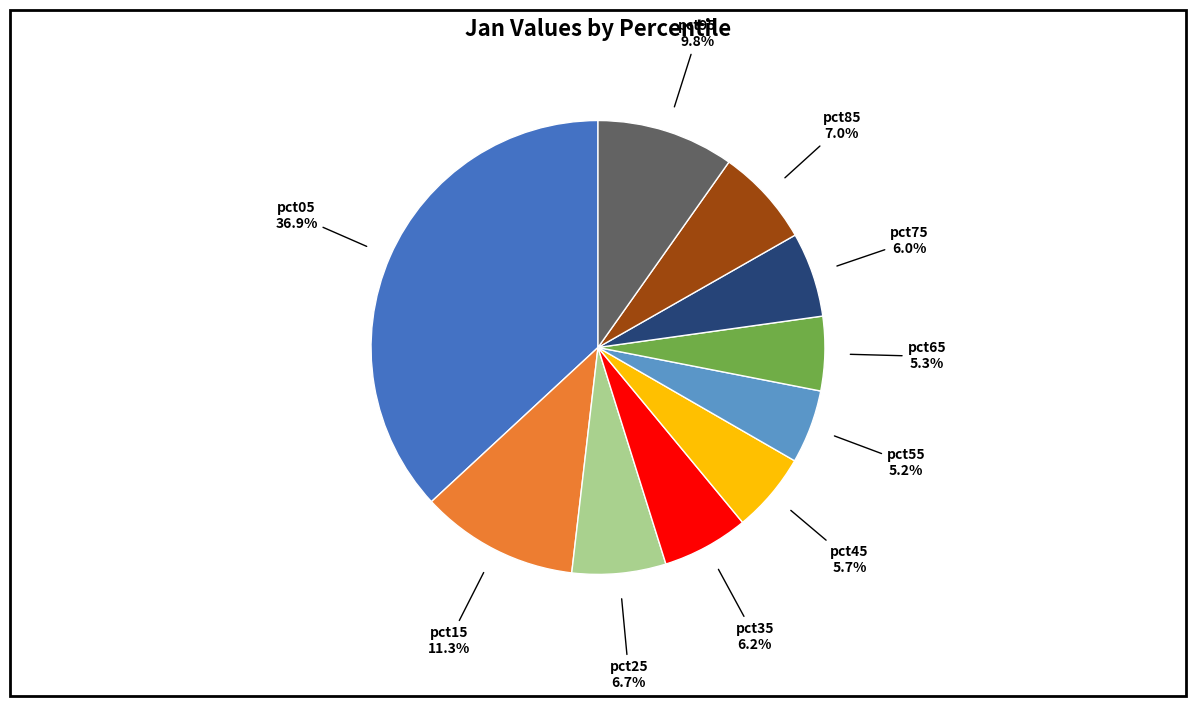

How many segments does this pie chart have?

10